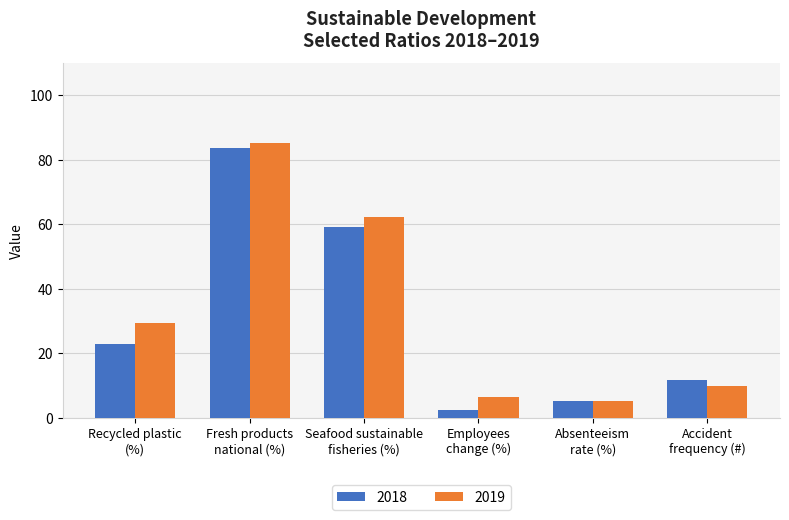

Rank the series by their average value, from highest to lowest.

2019, 2018